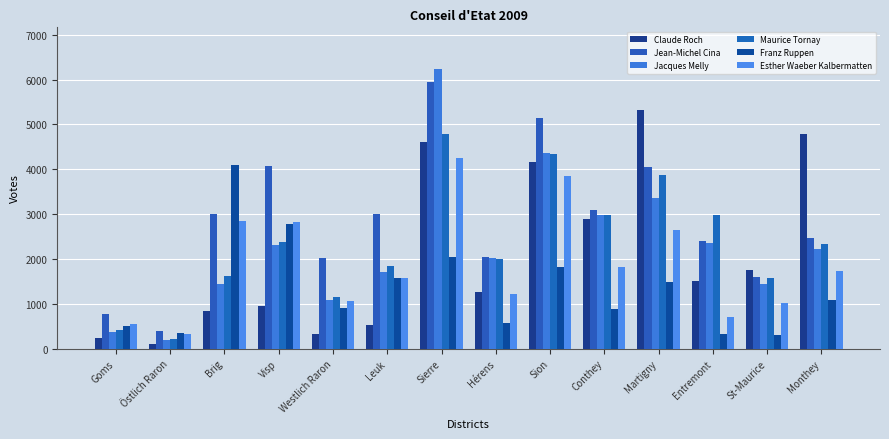

At which label does Franz Ruppen first exceed 1075?

Brig